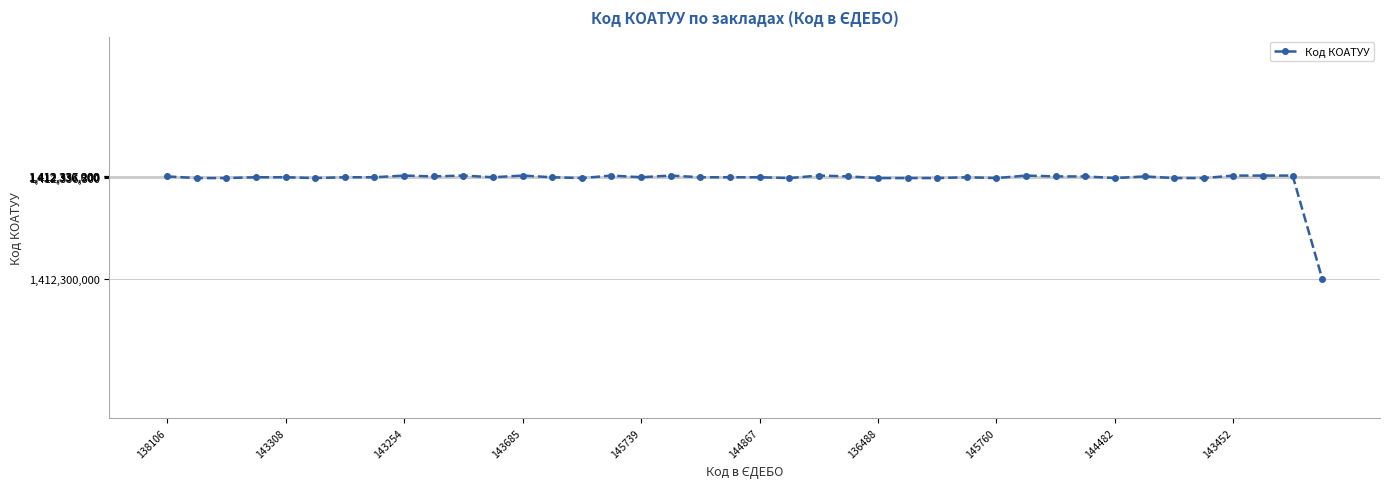

What is the difference between the second highest and second lowest values?

900